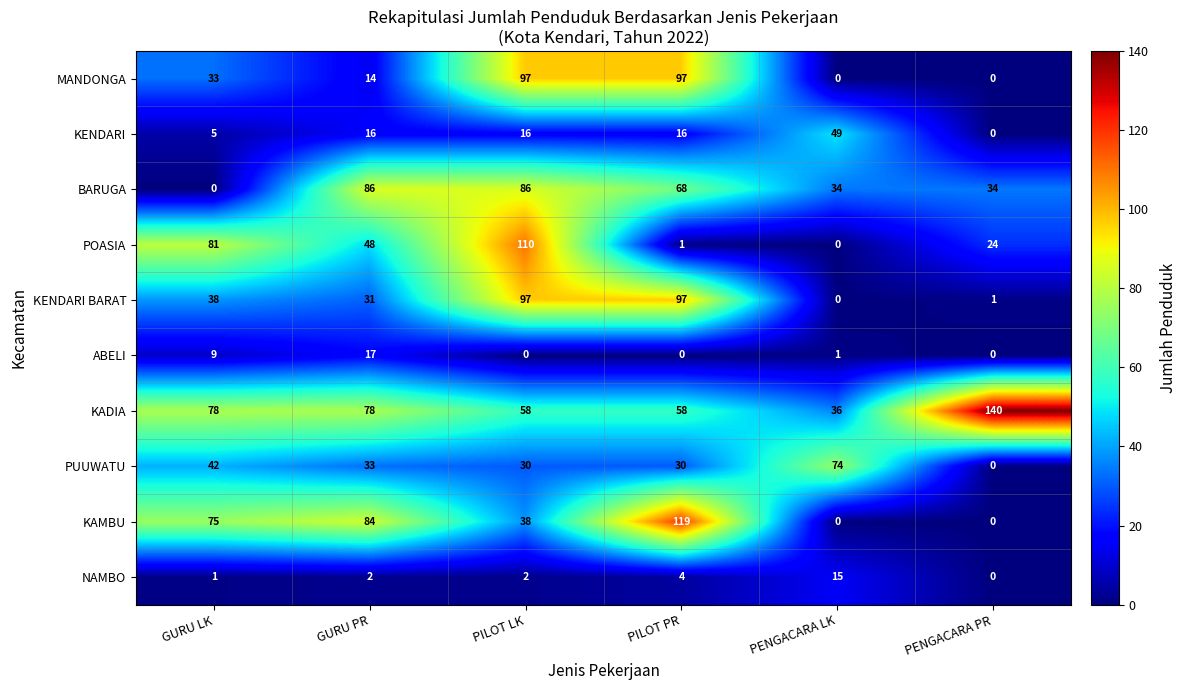

Is it true that KAMBU equals 146 at GURU PR?

False